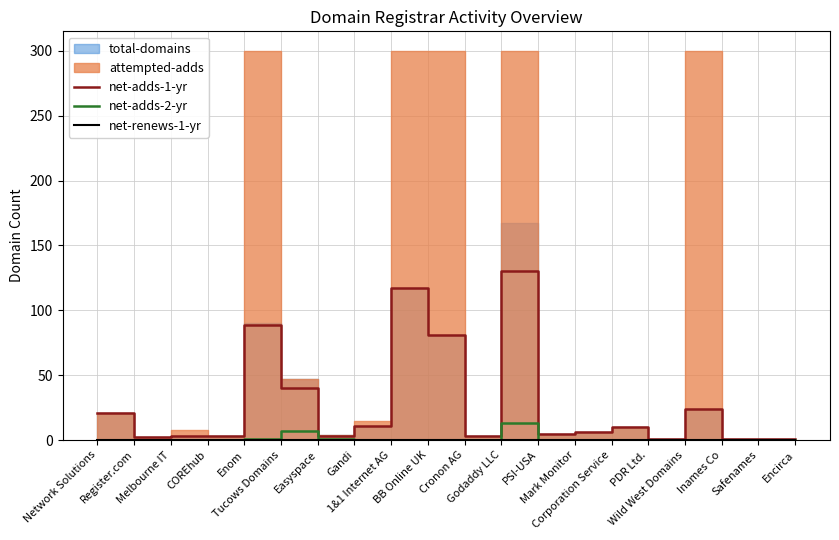

Which series changed the most between Corporation Service and Wild West Domains?

net-adds-1-yr